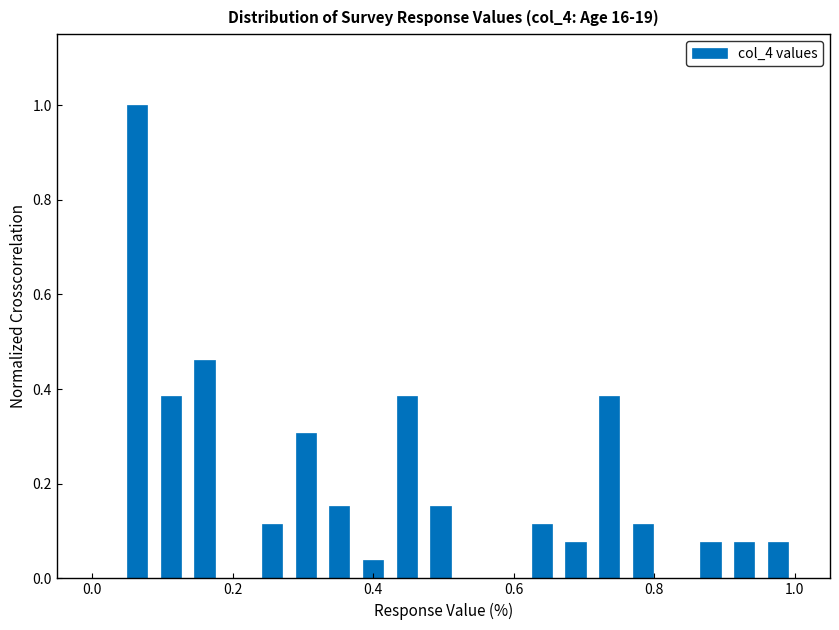

Around what value on the x-axis is the tallest bar? Give the approximate position of its centre, as read against the axis.

0.06